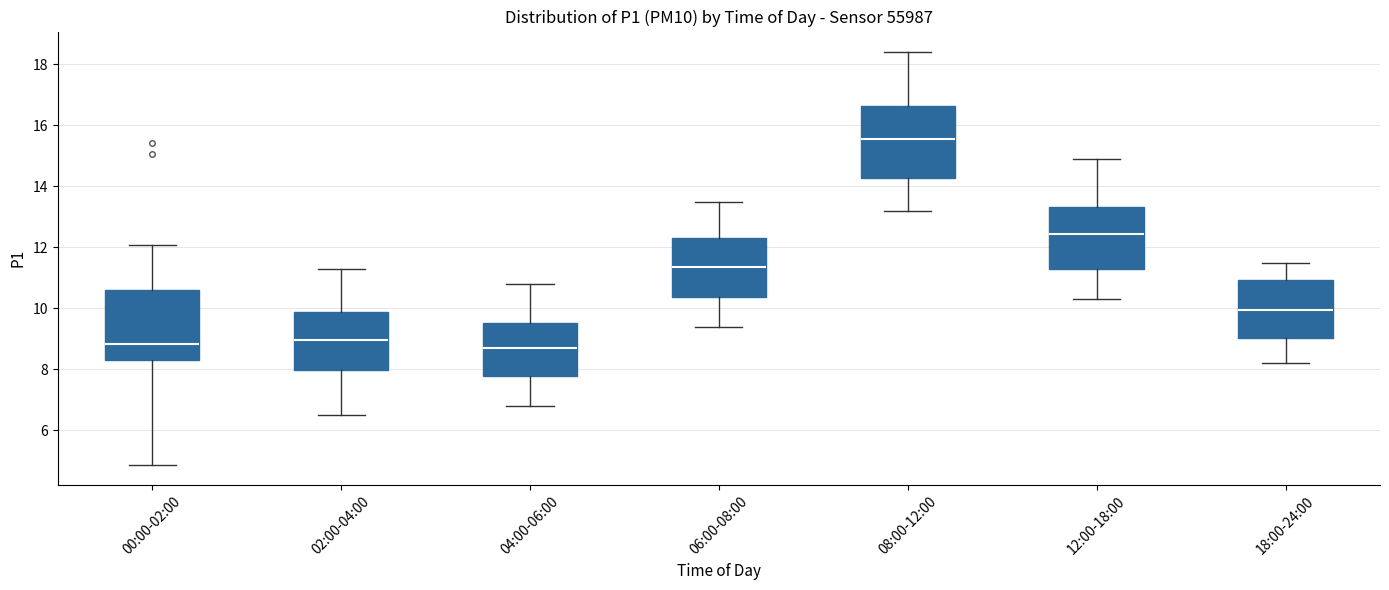

Where does the lower whisker of the box for 18:00-24:00 end on the y-axis? The values are not printed on the chart, so give them approximately, as read against the axis.

8.2